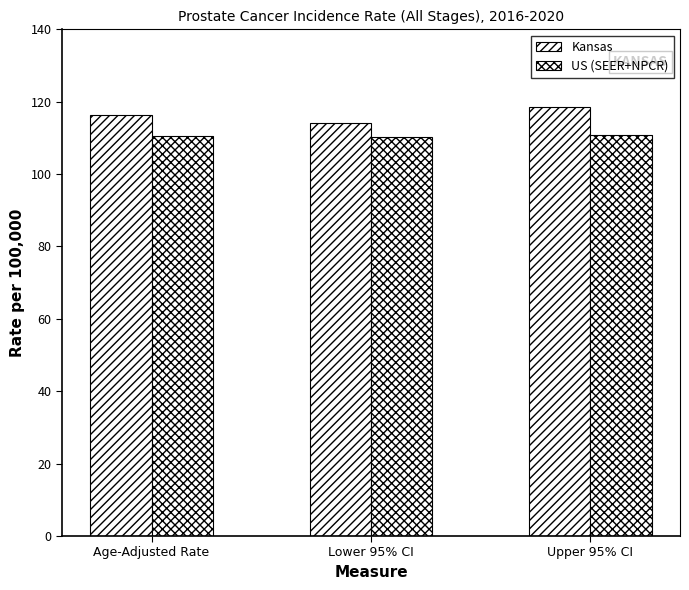

How many groups of bars are there?

3